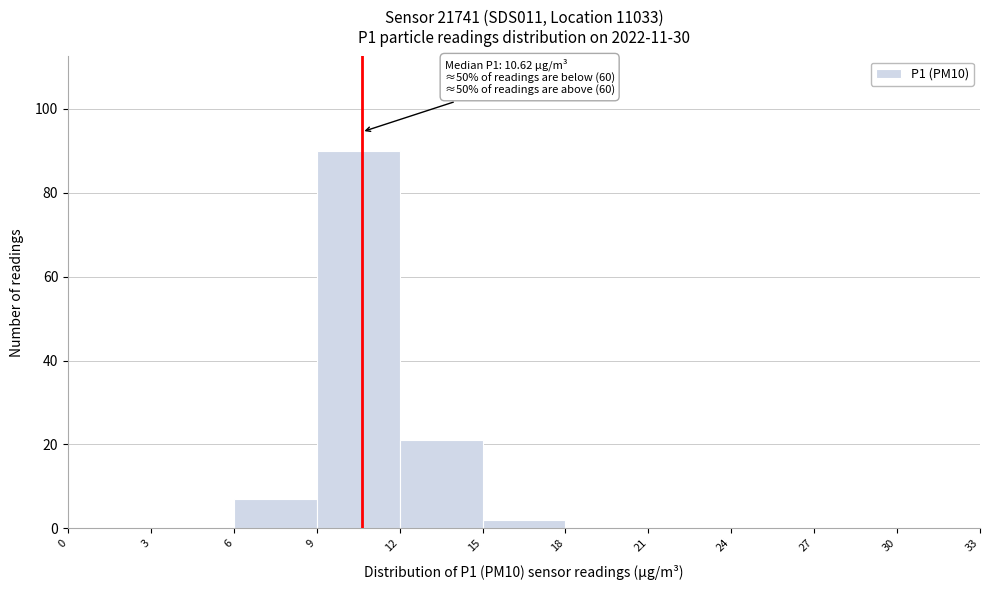

Which range on the x-axis has the tallest bar?

9 to 12